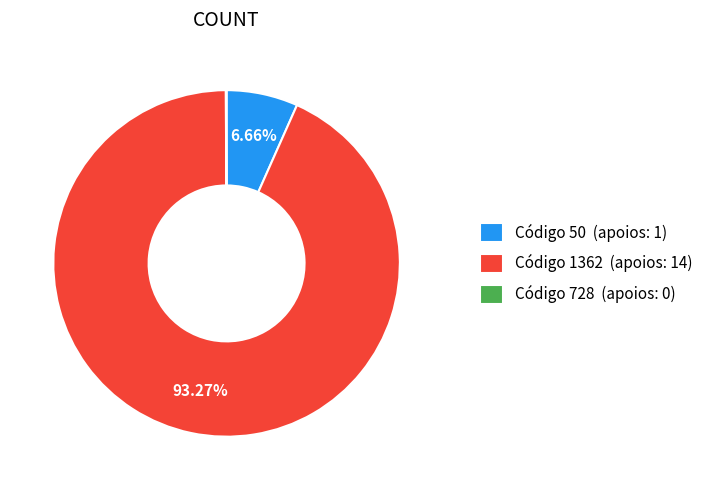

Which category has the biggest portion of the pie?

Código 1362 (apoios: 14)